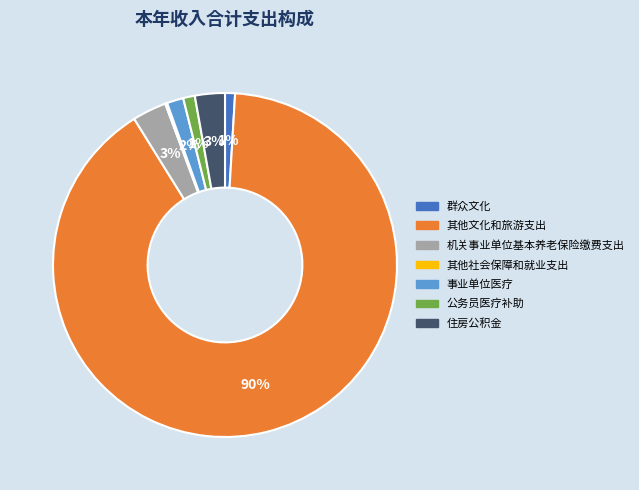

Is the sum of 公务员医疗补助 and 住房公积金 greater than half?

No